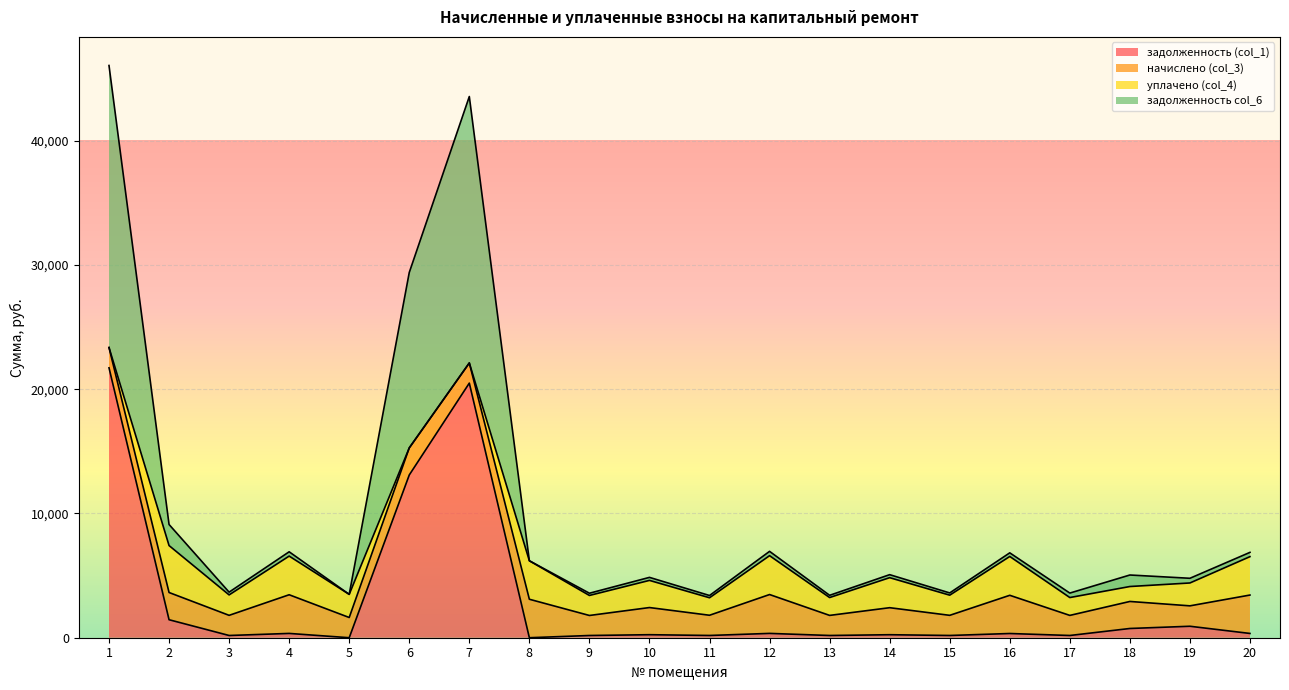

At which category is the sum across all series the highest?

1